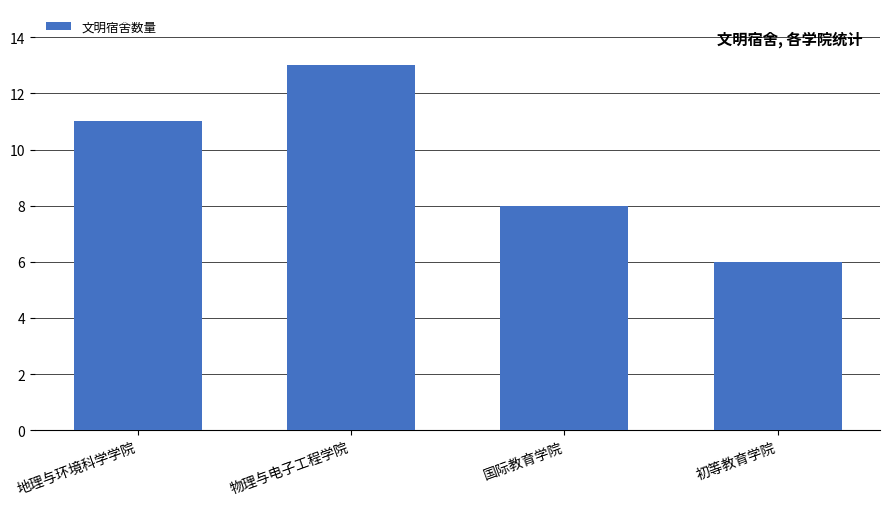

The value at 地理与环境科学学院 is 15. True or false?

False